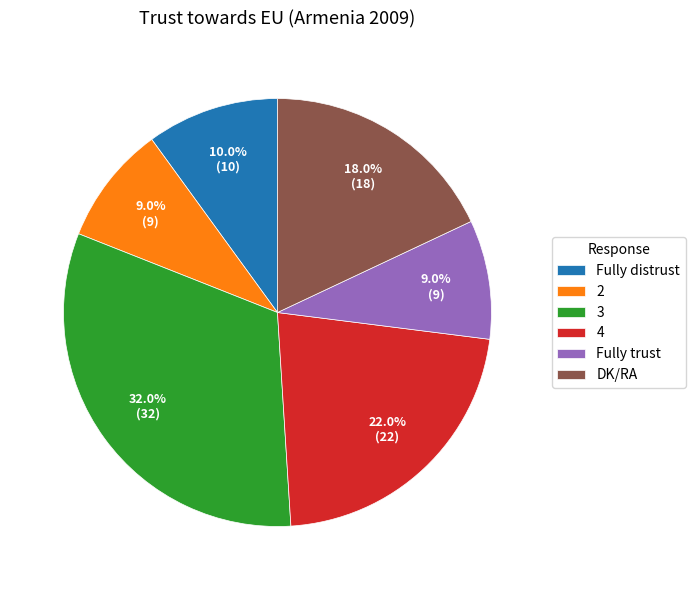

Does 4 represent more than half of the total?

No